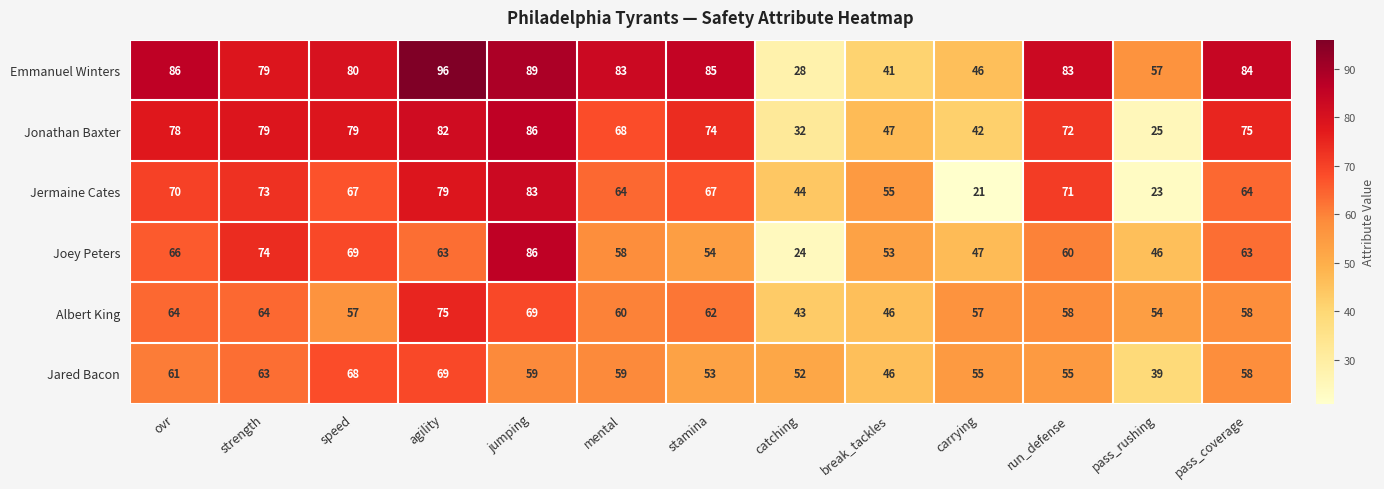

Between catching and run_defense, which series saw the biggest shift?

Emmanuel Winters